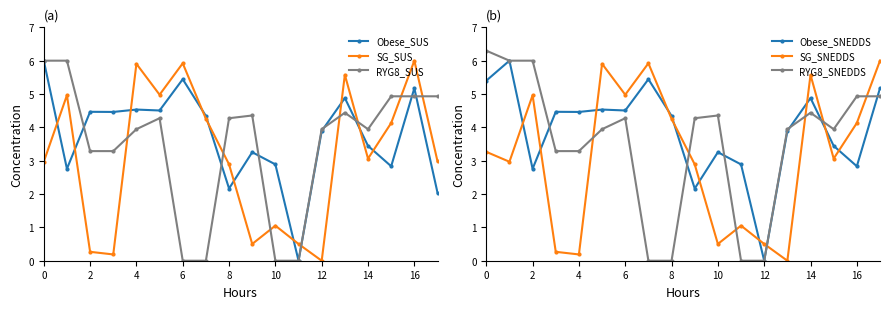

Which series ends up on top after the final intersection of SG_SUS and RYG8_SUS?

RYG8_SUS